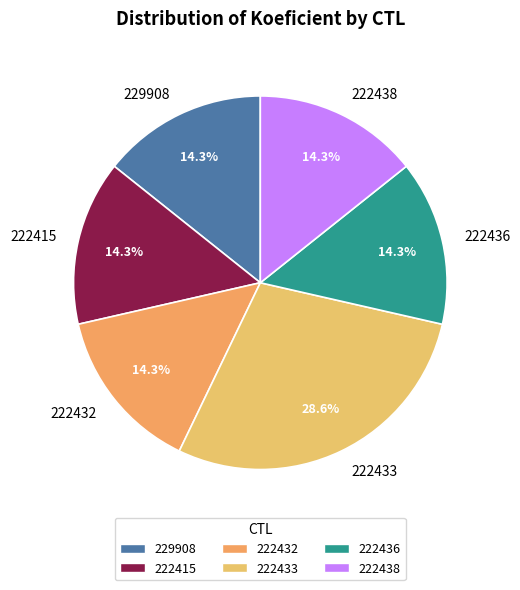

To the nearest percent, what is the combined percentage of 222438 and 222433?

43%